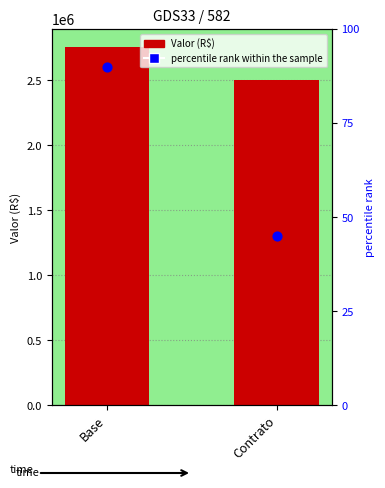

Which series has the widest spread of Y values?

Valor (R$)